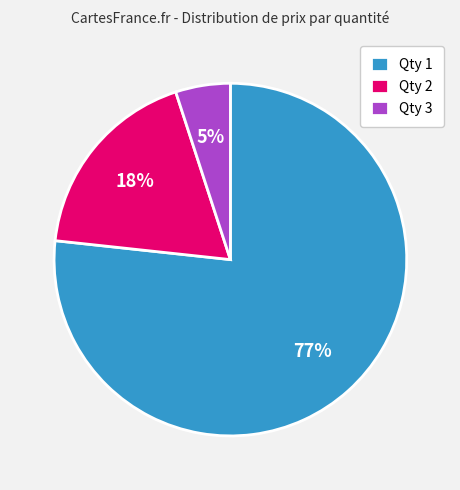

Which slice represents more than half of the pie?

Qty 1